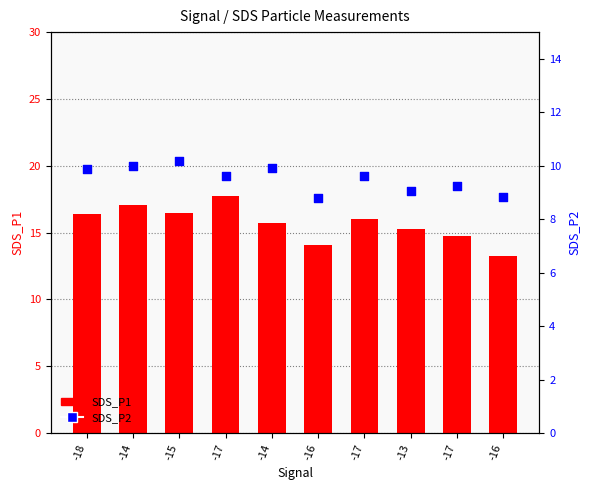

Which series reaches the minimum Y coordinate?

SDS_P2